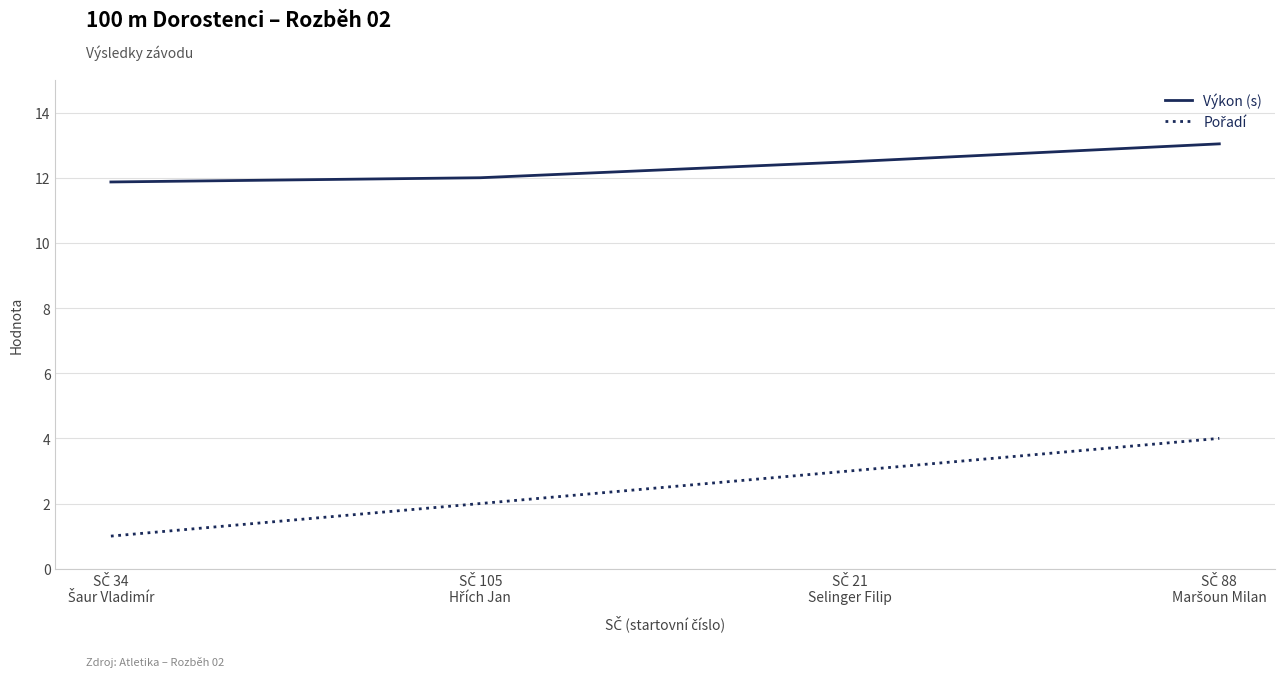

How many lines are shown in the chart?

2